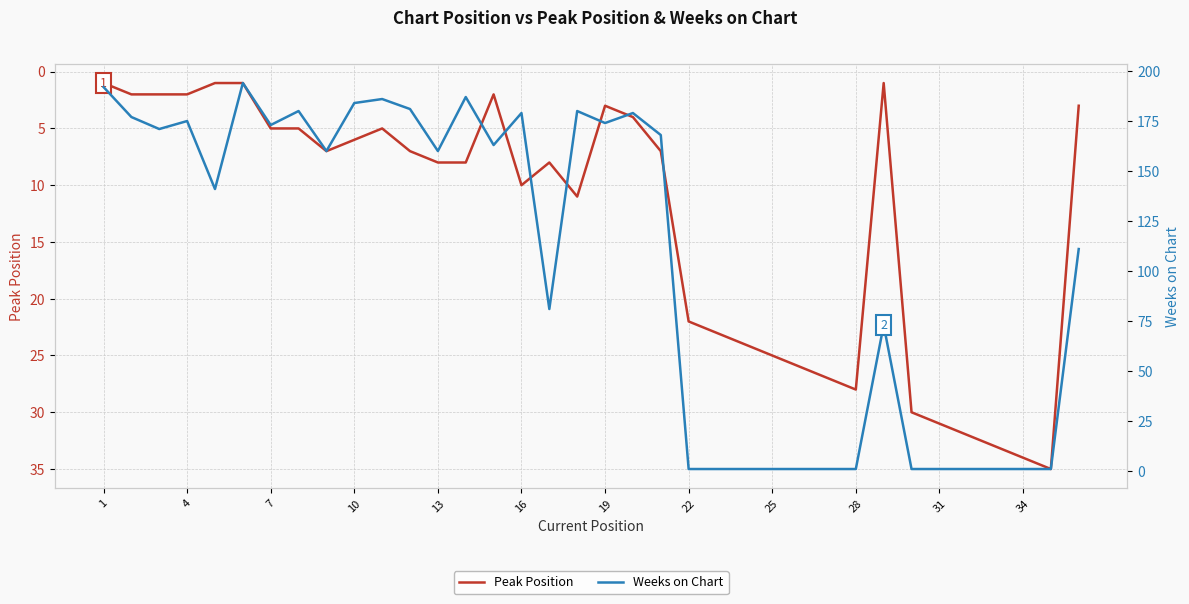

In Weeks on Chart, how many points are lower than both neighbors (excluding endpoints)?

8